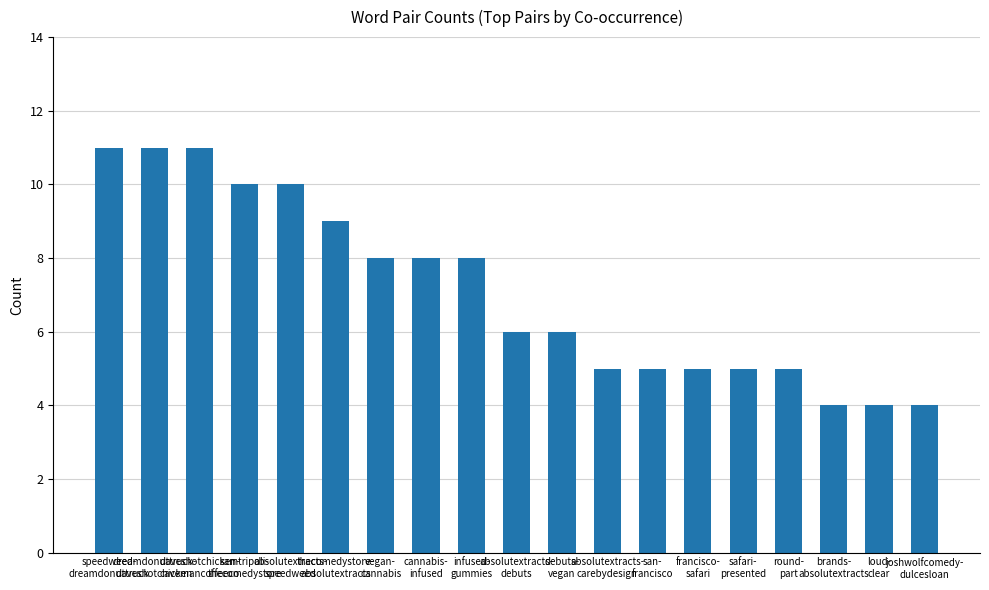

Does the chart contain stacked bars?

No